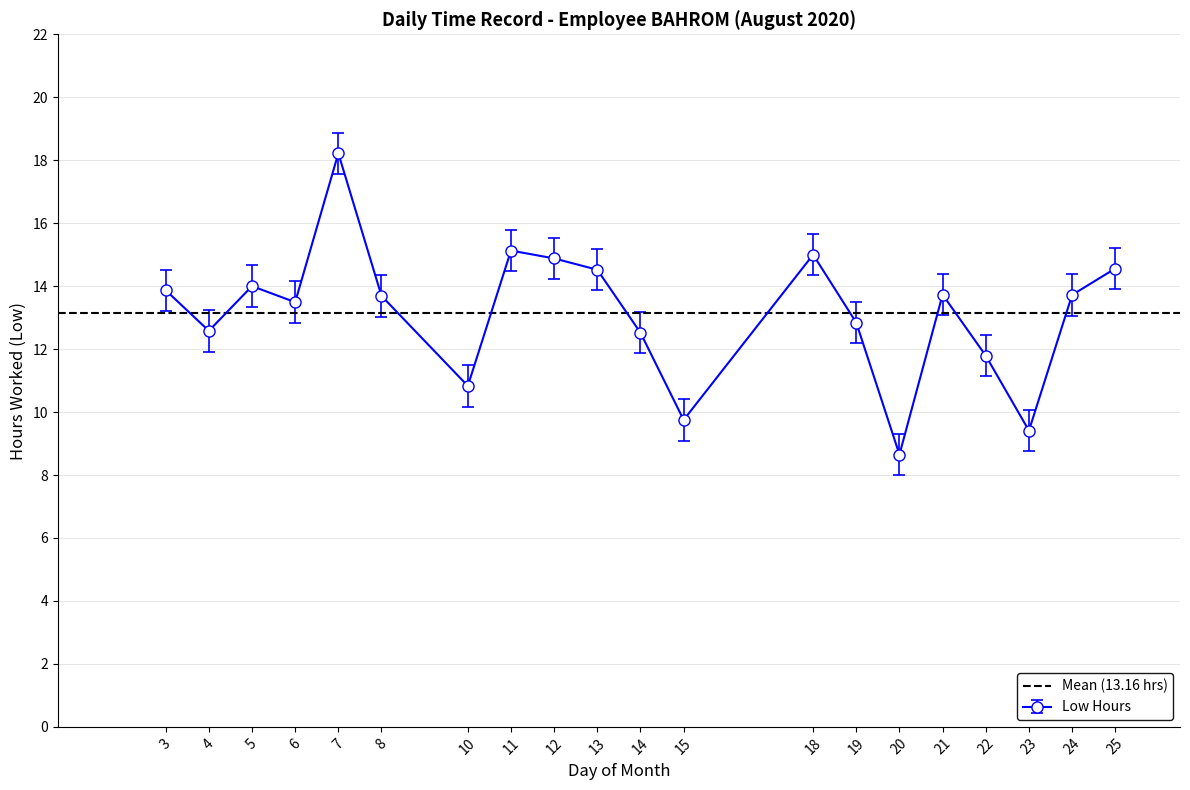

The value at 25 is 3.3. True or false?

False